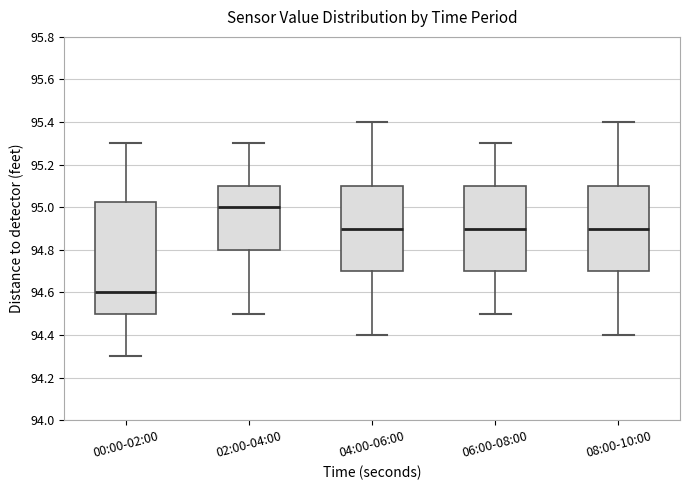

Comparing the boxes themselves (not the whiskers), which one is the tallest?

00:00-02:00